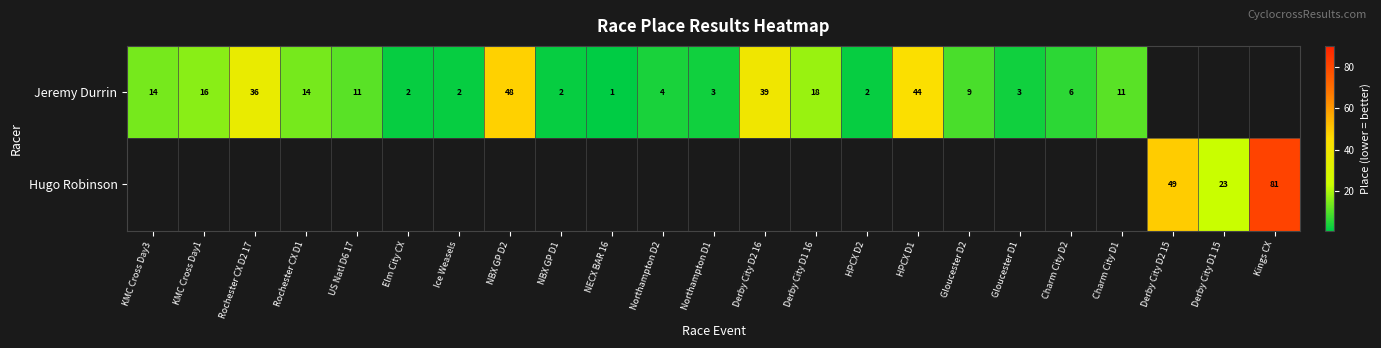

The Hugo Robinson series shows 49 at Derby City D2 15. True or false?

True